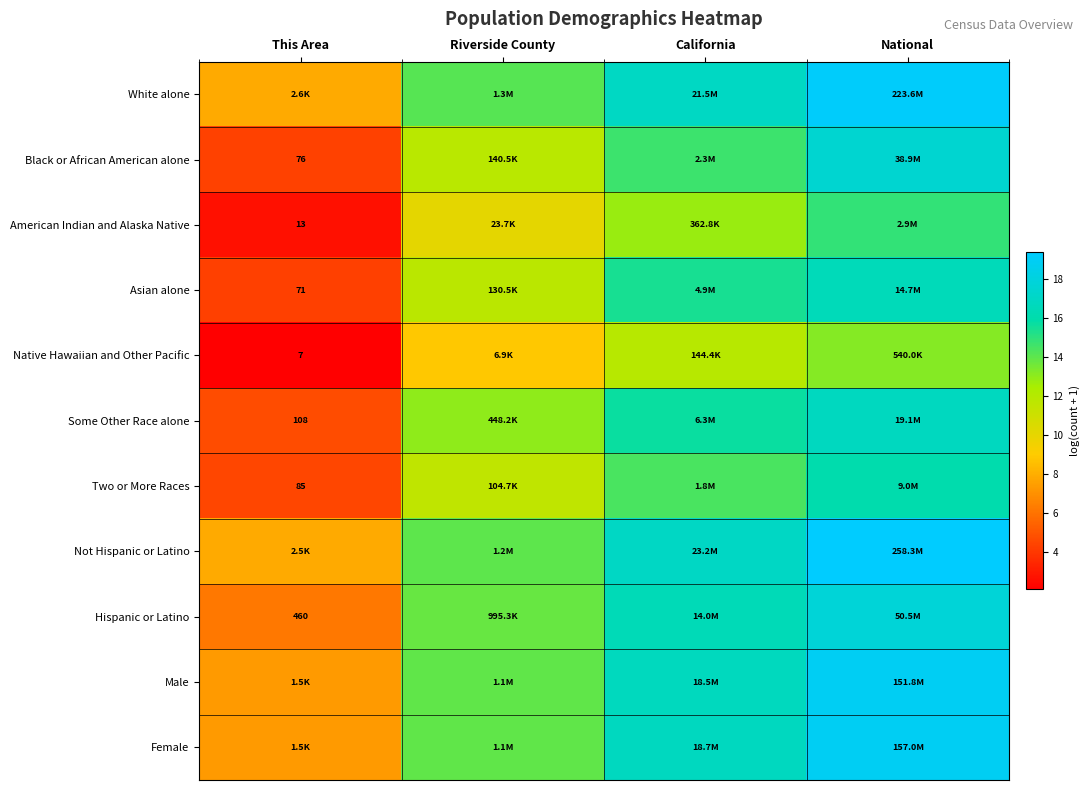

What is the sum of all Not Hispanic or Latino values?

58.2